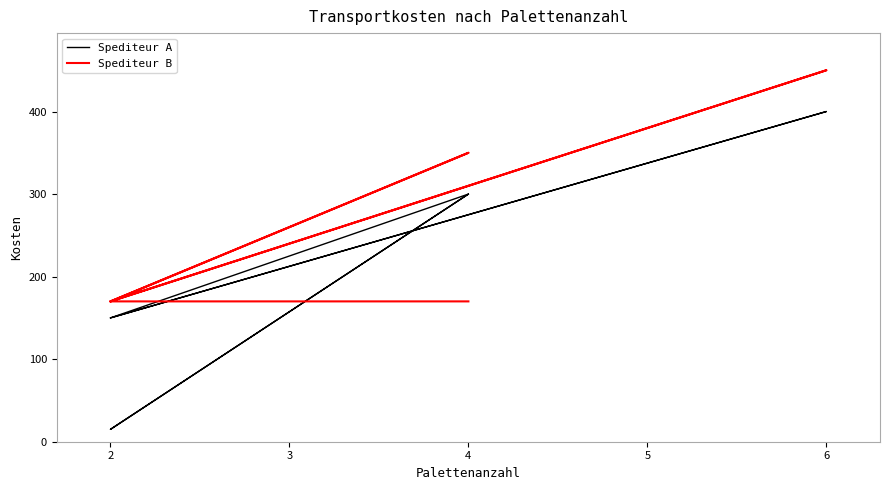

Is this an area chart (filled region under the line)?

No